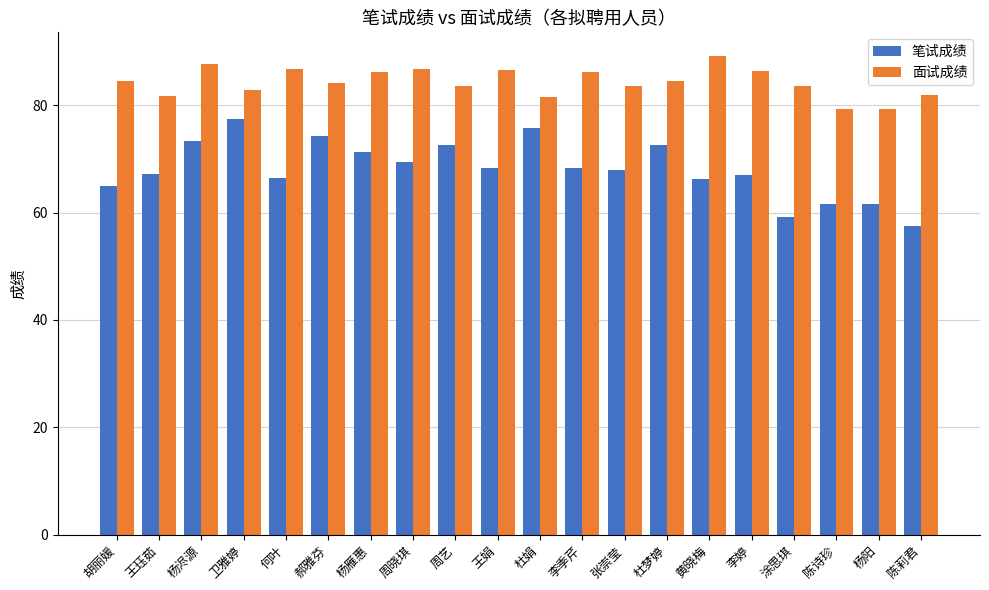

Which series has the largest total across all categories?

面试成绩